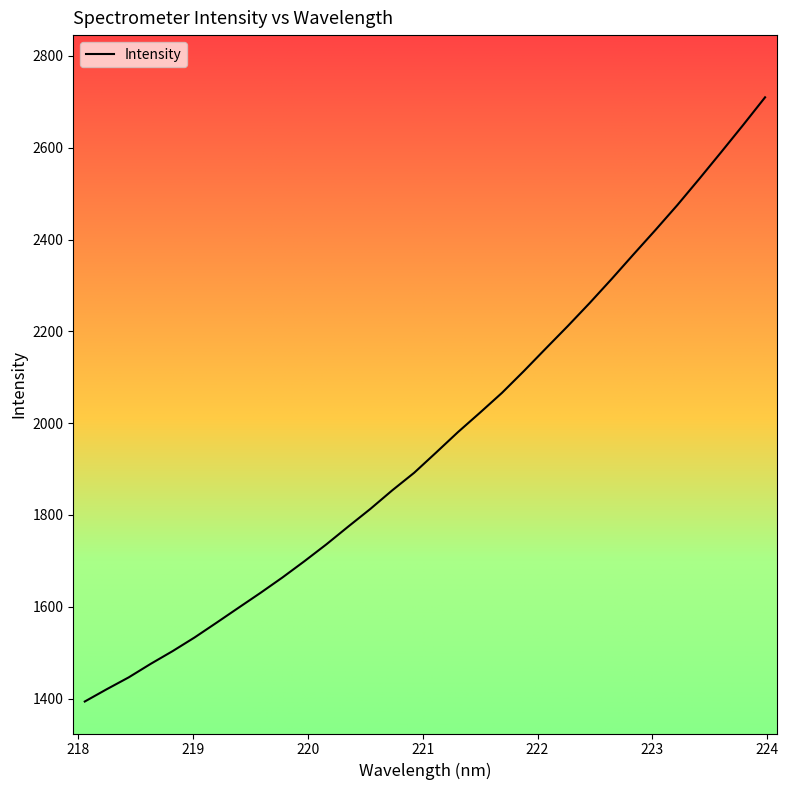

What is the greatest value displayed?

2709.9